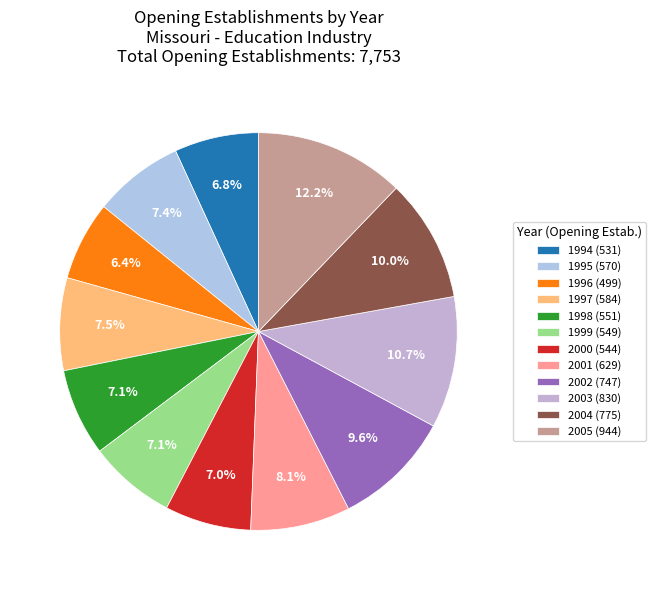

What is the ratio of the value at 1997 to the value at 1996?

1.2